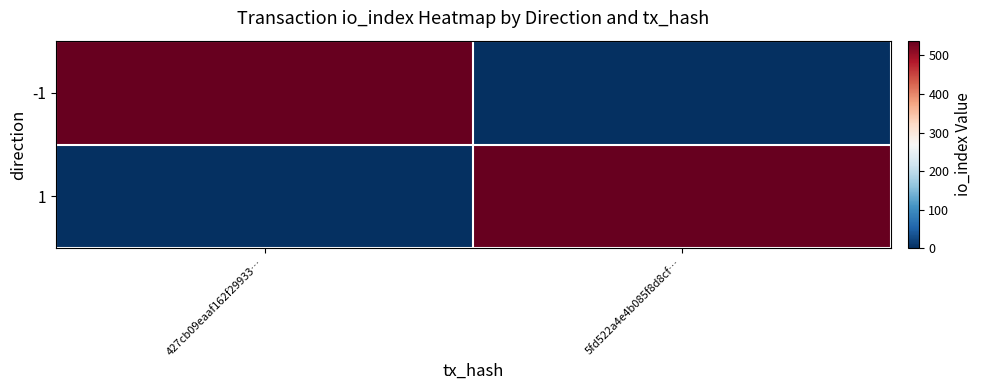

What is the total value across all series at 427cb09eaaf162f29933…?

538